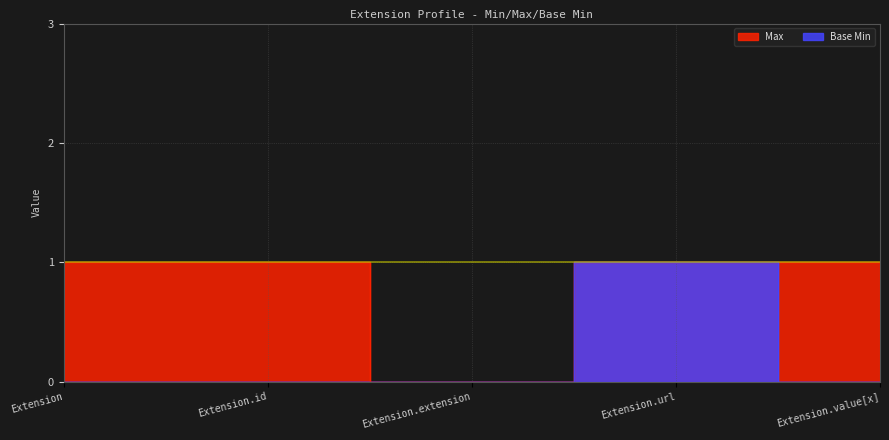

Rank the series by their average value, from highest to lowest.

Max, Base Min